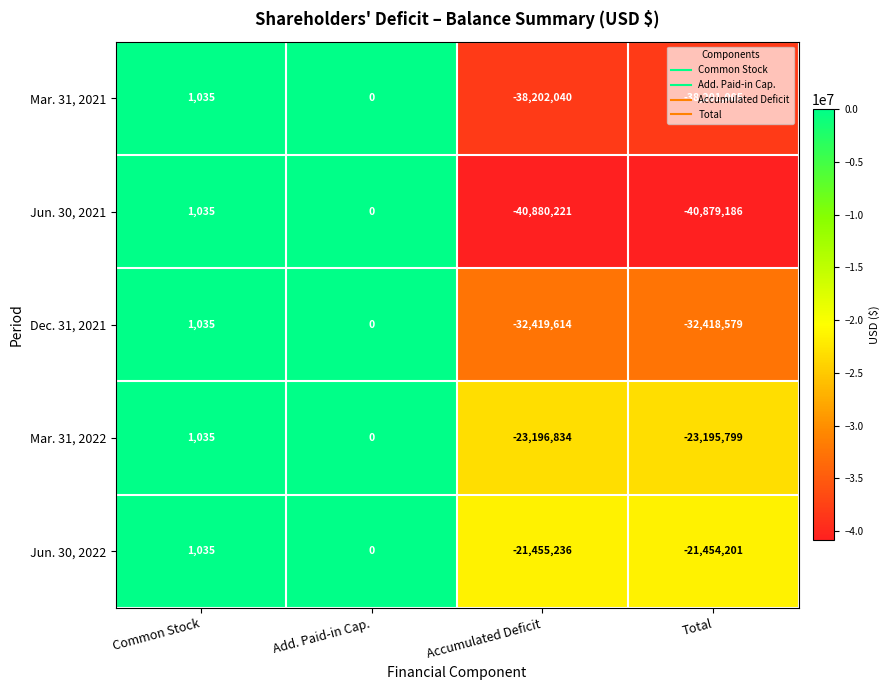

How many series are shown in this chart?

5